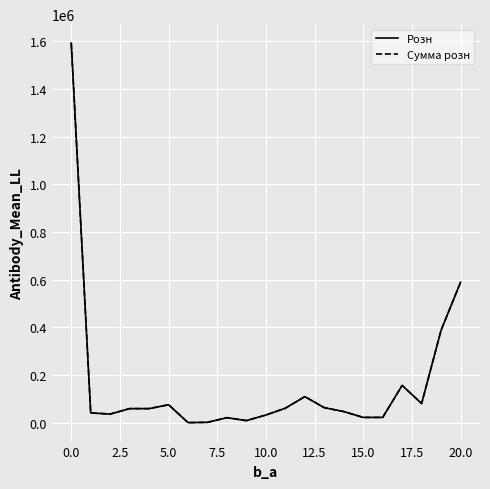

Is this an area chart (filled region under the line)?

No